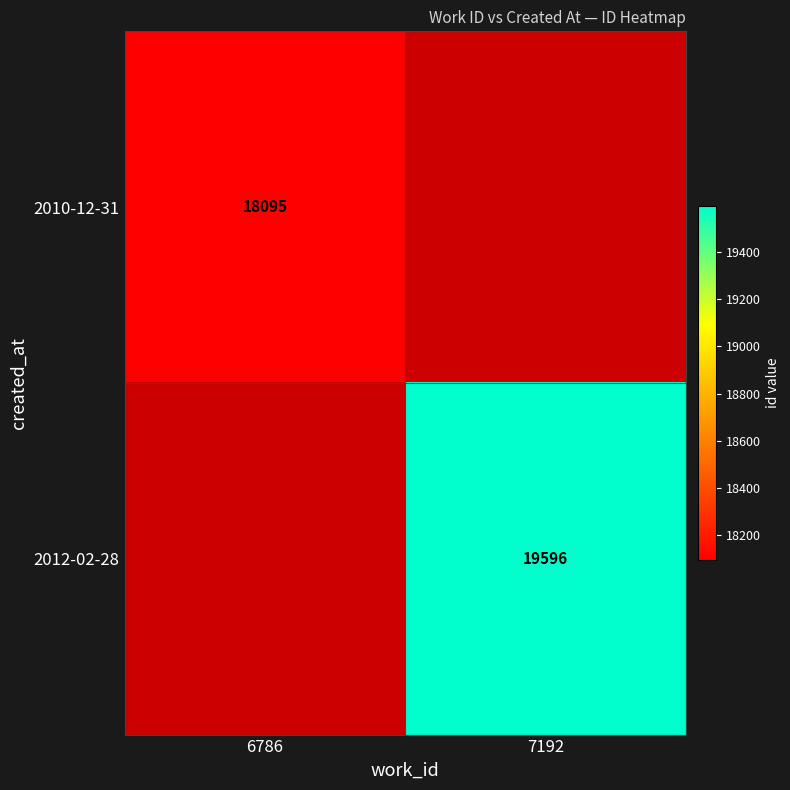

What is the smallest value displayed?

18095.0